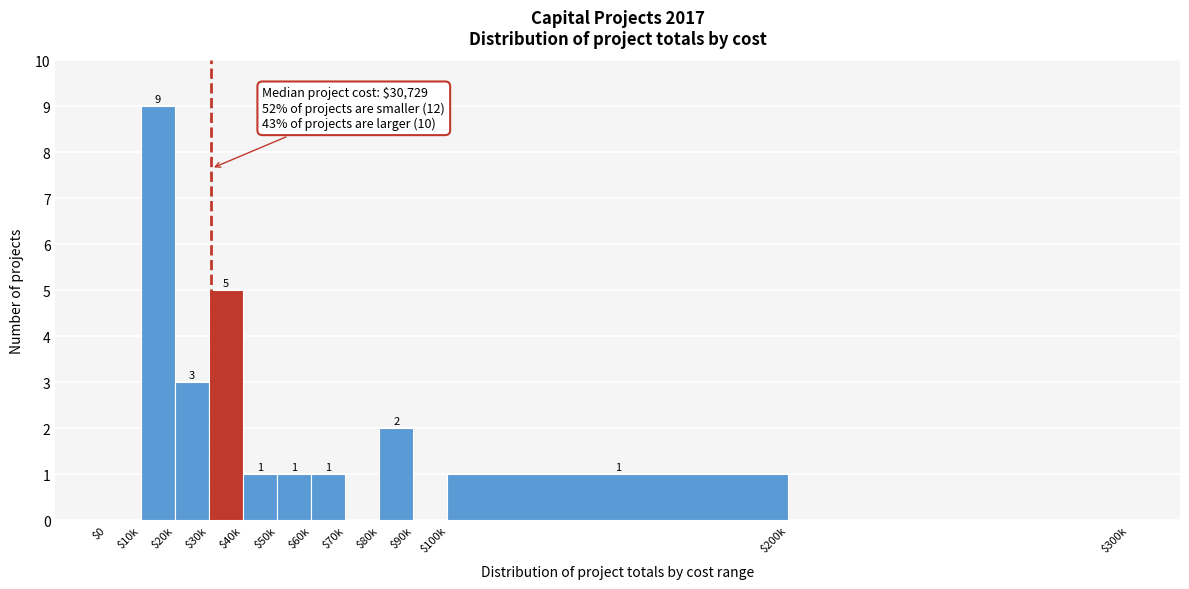

Read the value at $10k.

9